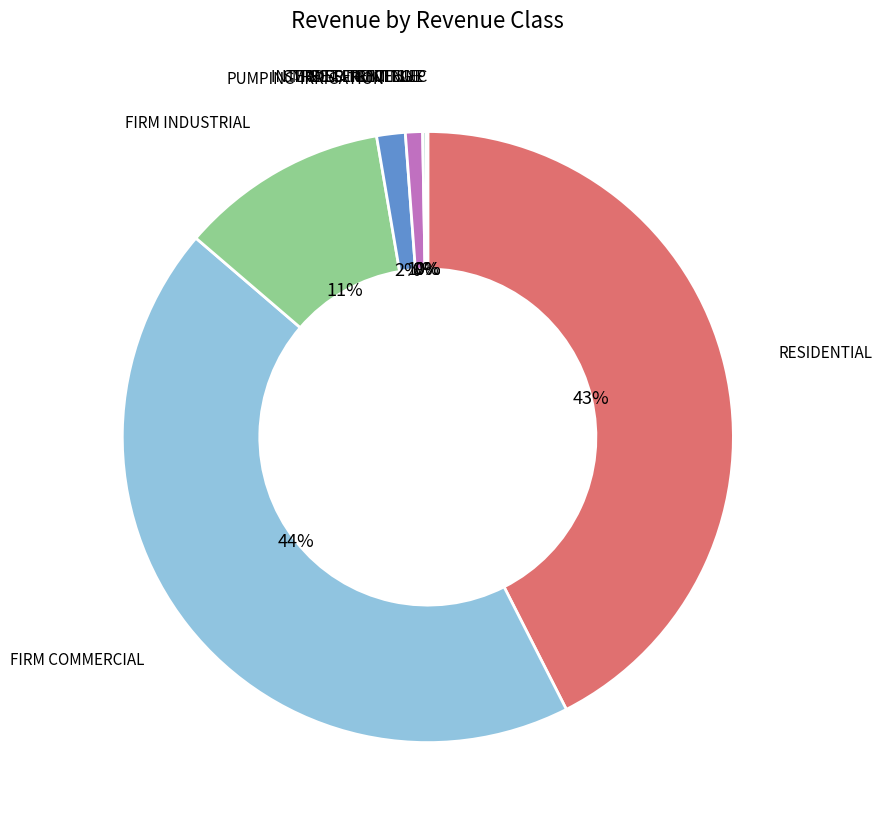

To the nearest percent, what is the difference between the largest and smallest slice percentages?

44%